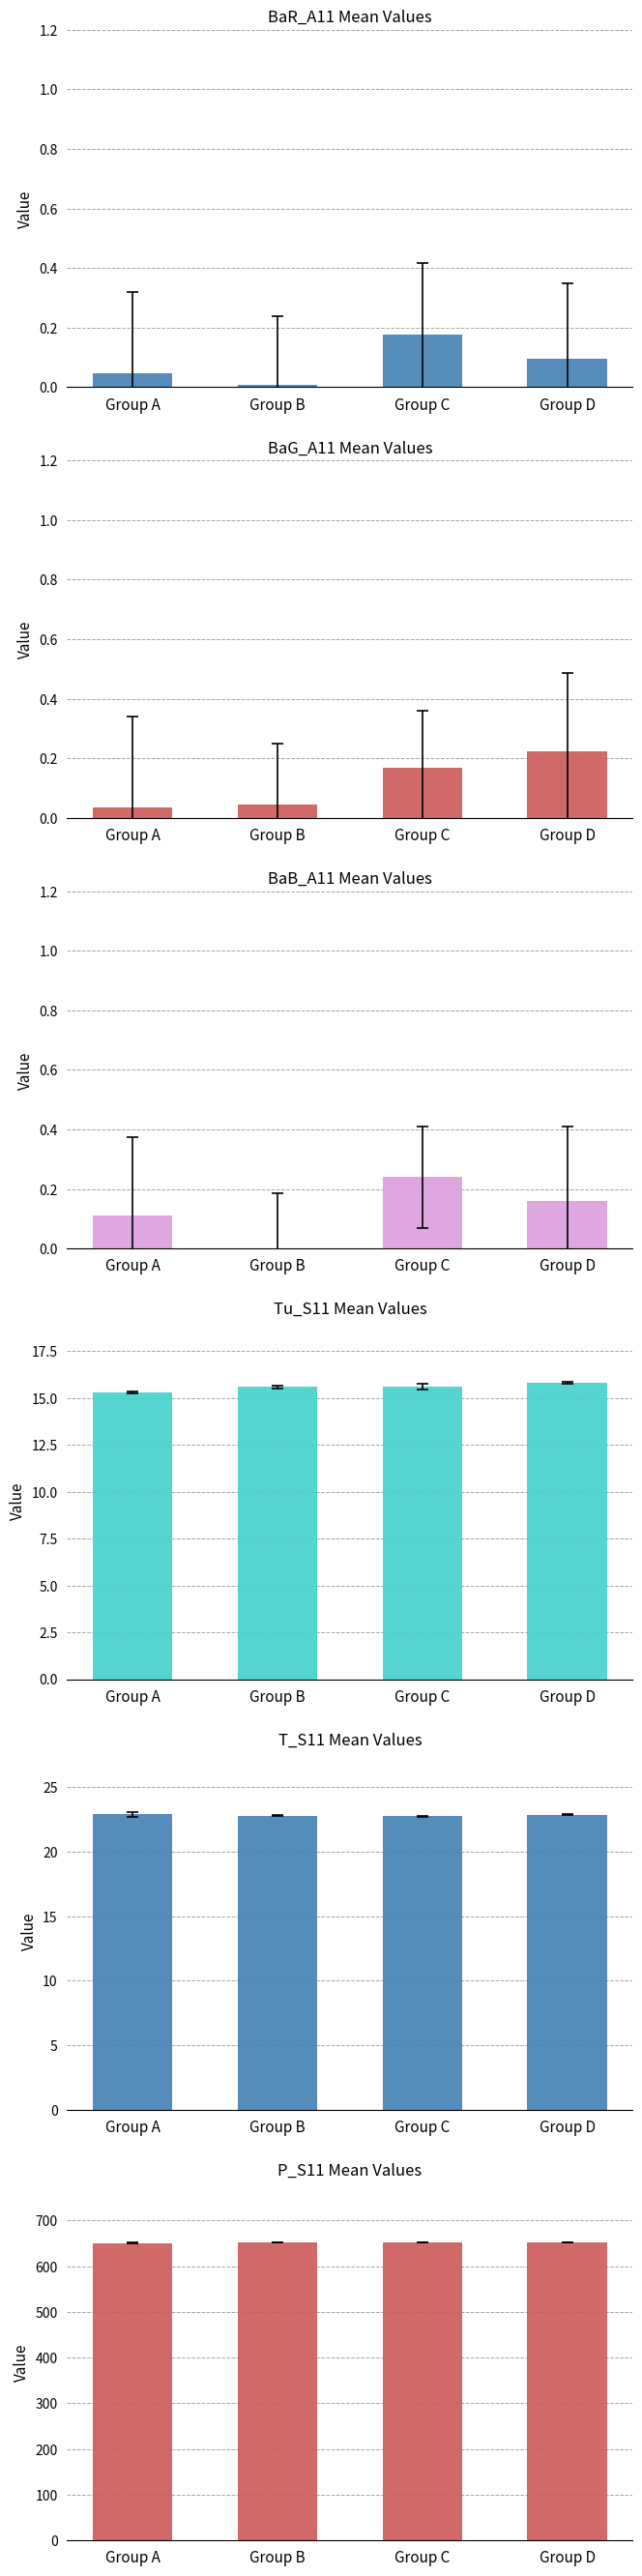

Which label corresponds to the largest value in the chart?

Group D